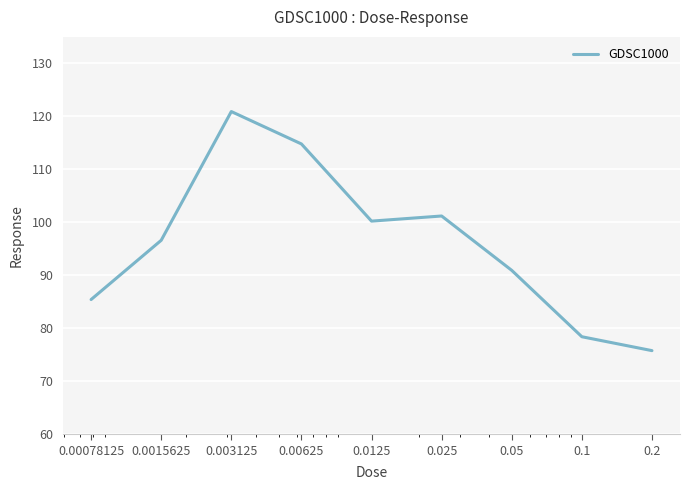

What is the maximum value shown in the chart?

120.9